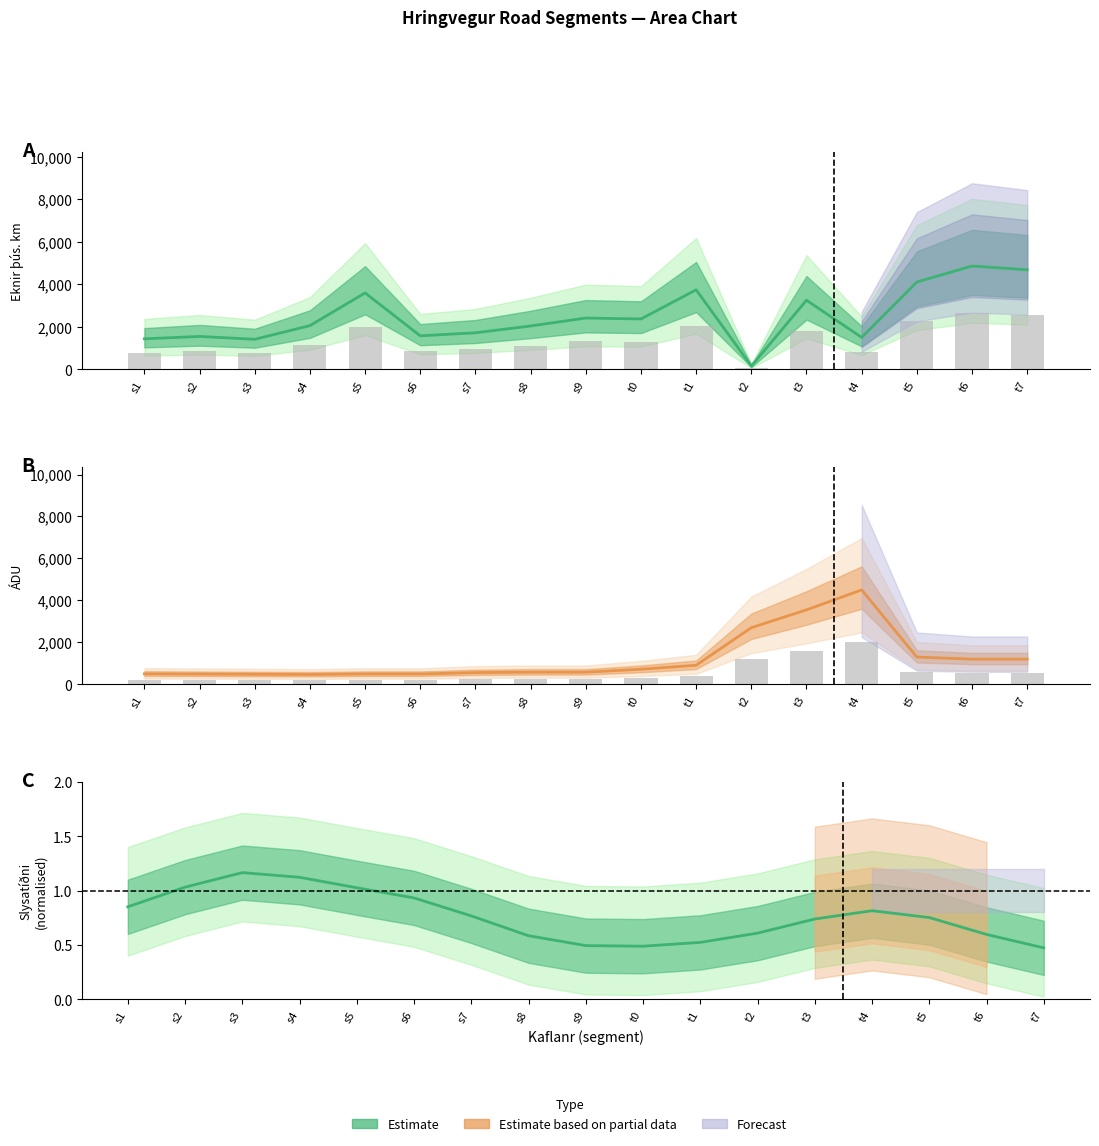

What is the highest value of the ÁDU (Estimate based on partial data) series?

4500.0